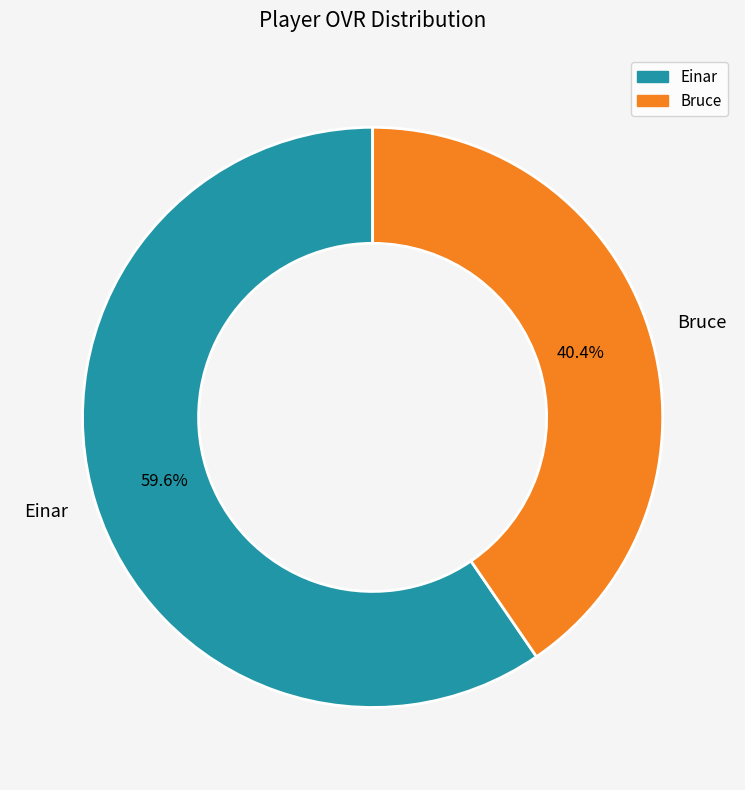

What is the majority slice?

Einar